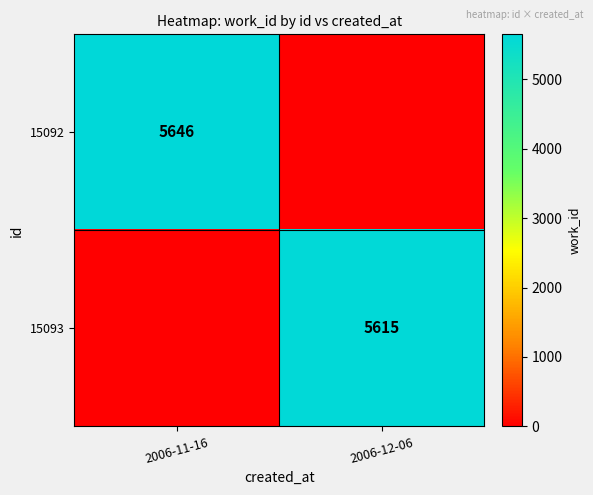

At which category is the sum across all series the highest?

2006-11-16